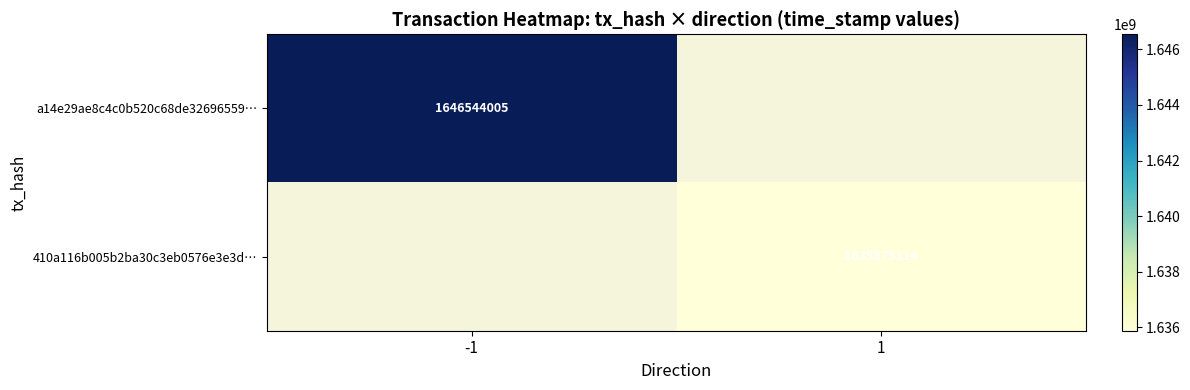

What is the smallest value displayed?

1635875114.0